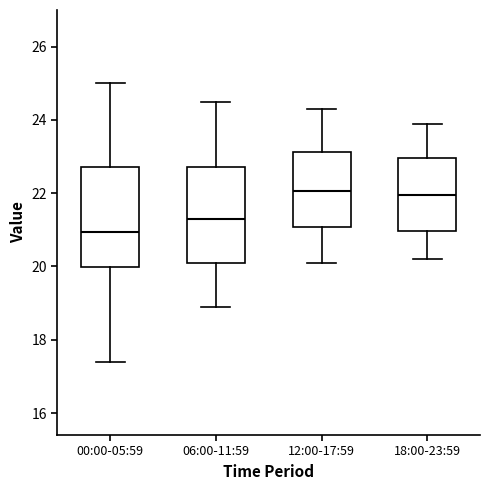

Reading left to right, transcribe this box plot: for each box, give where its median line is, the range the box spans, and where its two whiskers end, as read against the y-axis. The values are not printed on the chart, so give them approximately, as read against the axis.

00:00-05:59: median 21.0, box 20.0 to 22.8, whiskers 17.4 to 25.0
06:00-11:59: median 21.4, box 20.2 to 22.8, whiskers 19.0 to 24.6
12:00-17:59: median 22.0, box 21.0 to 23.2, whiskers 20.2 to 24.4
18:00-23:59: median 22.0, box 21.0 to 23.0, whiskers 20.2 to 24.0